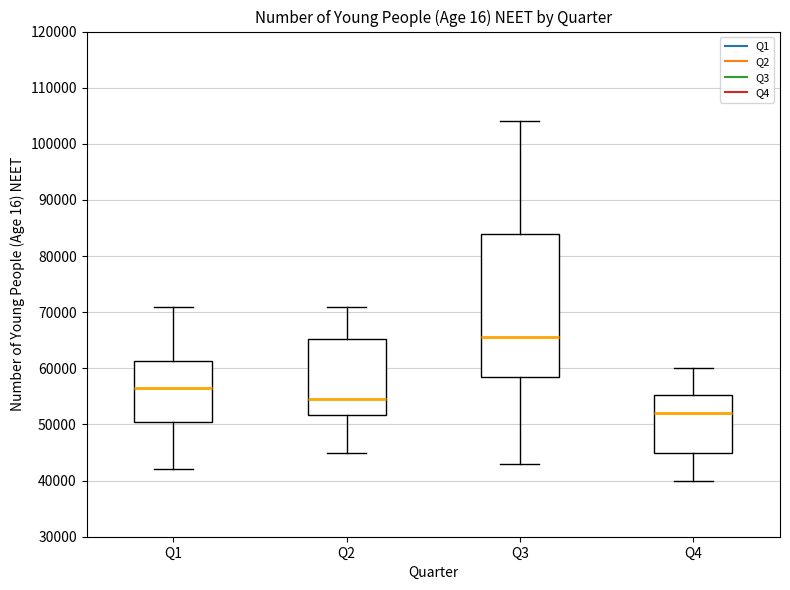

Which box is the tallest, from its lower edge to its upper edge?

Q3